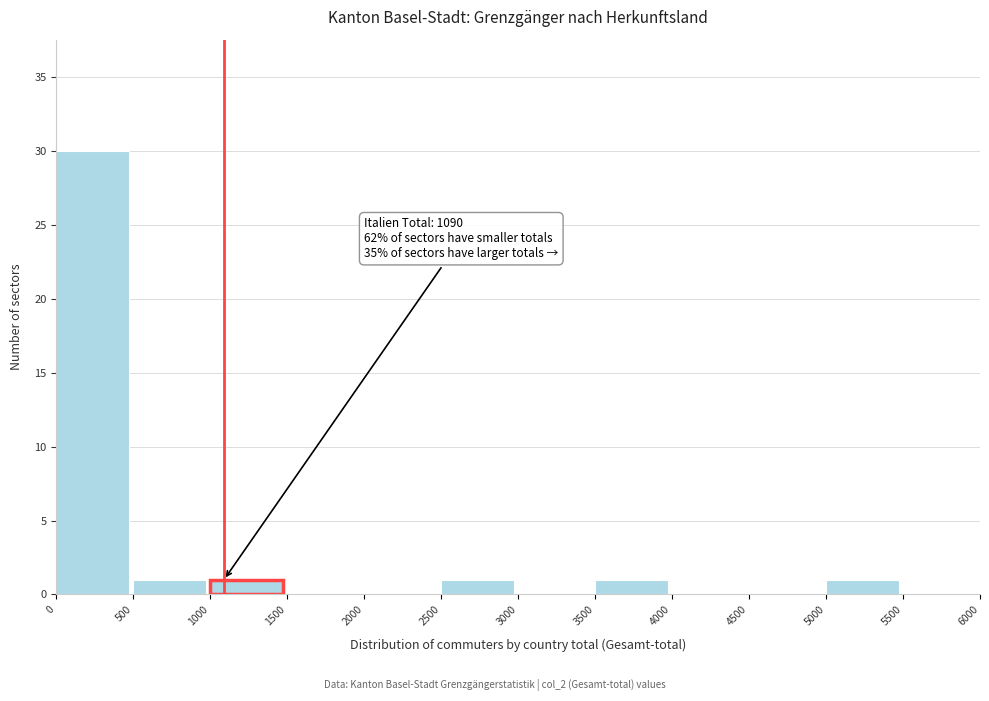

Which range on the x-axis has the tallest bar?

0 to 500